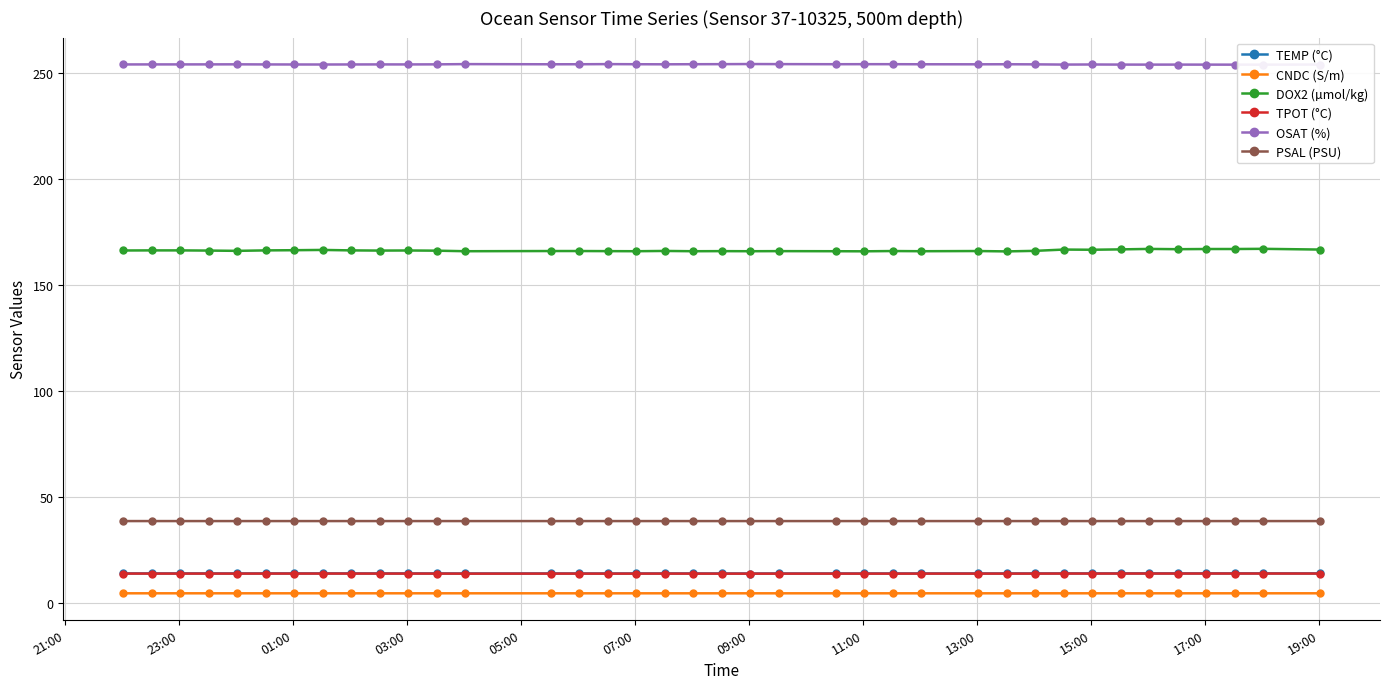

What is the value of the DOX2 (µmol/kg) point at the 2nd from the left?

166.4